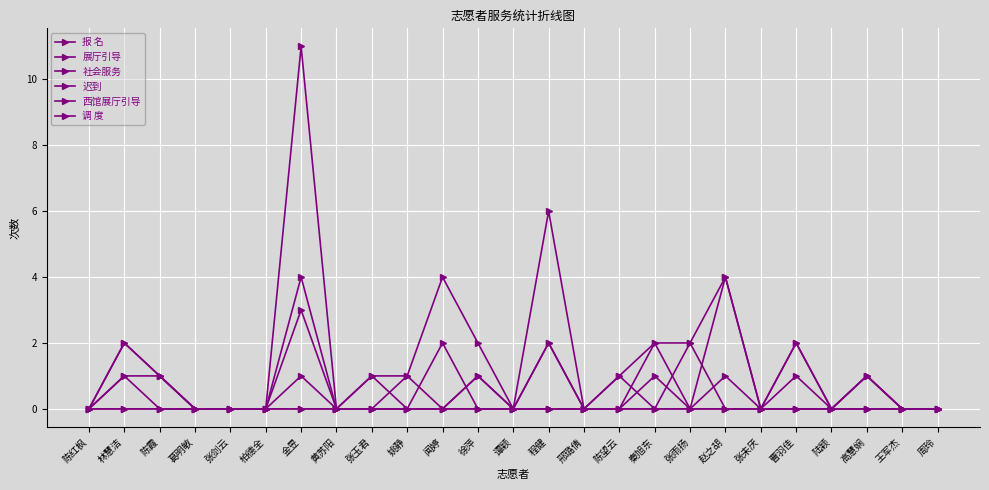

Which series has the widest spread of values?

报 名